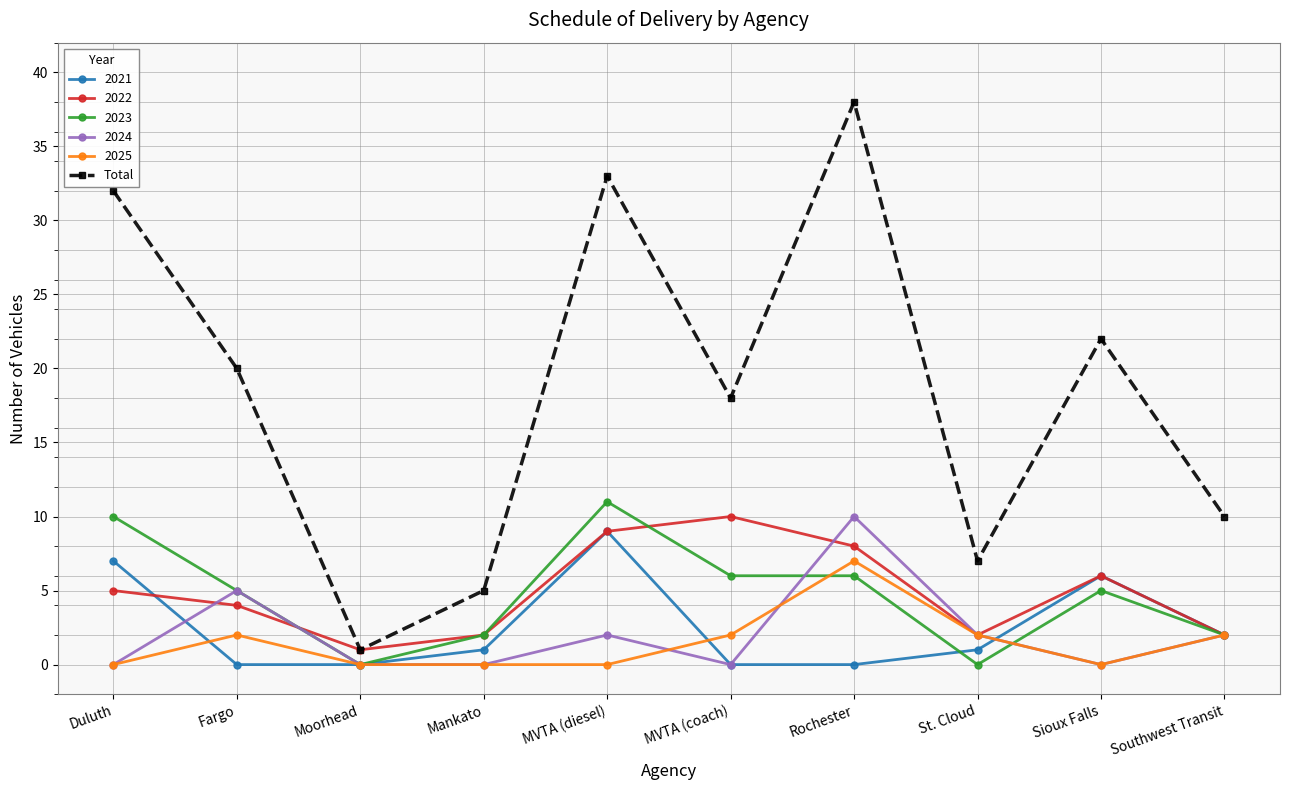

How many lines are shown in the chart?

6